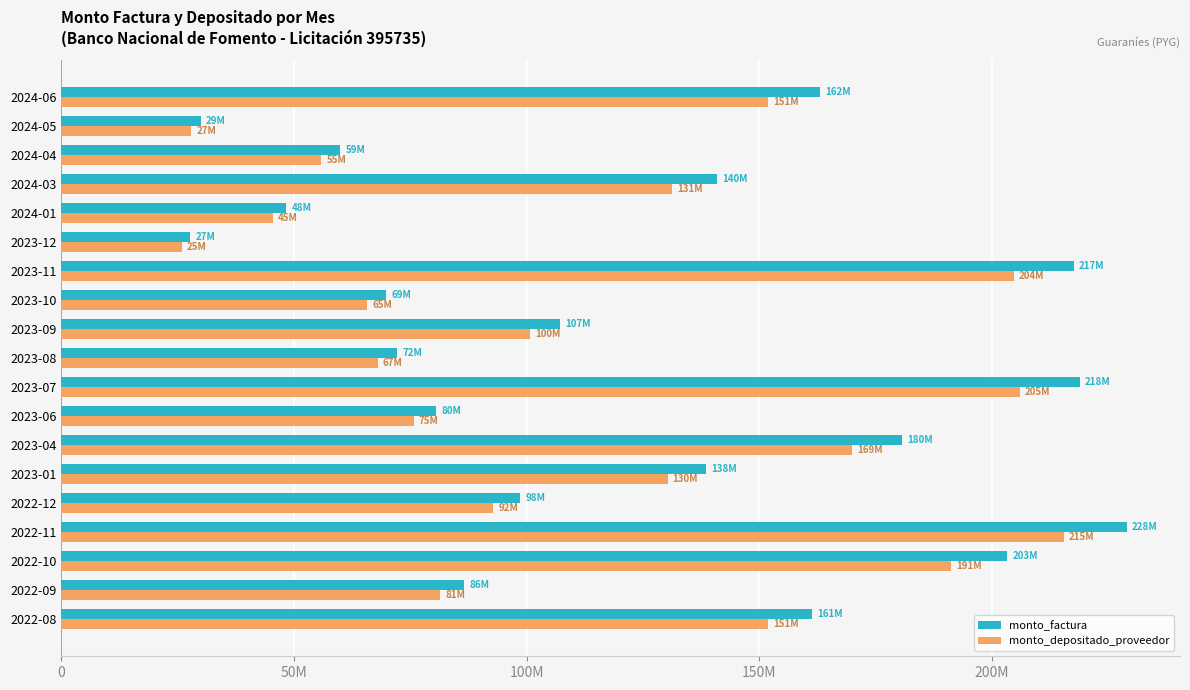

What are all the series names shown in the legend?

monto_factura, monto_depositado_proveedor